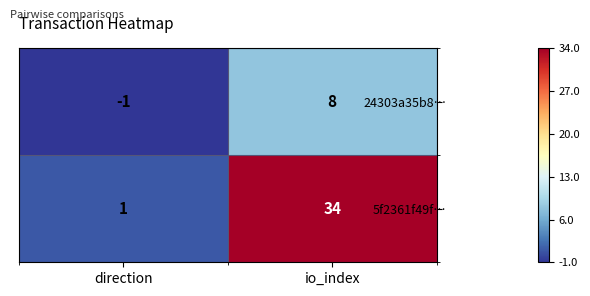

How many values in 24303a35b8… are above zero?

1